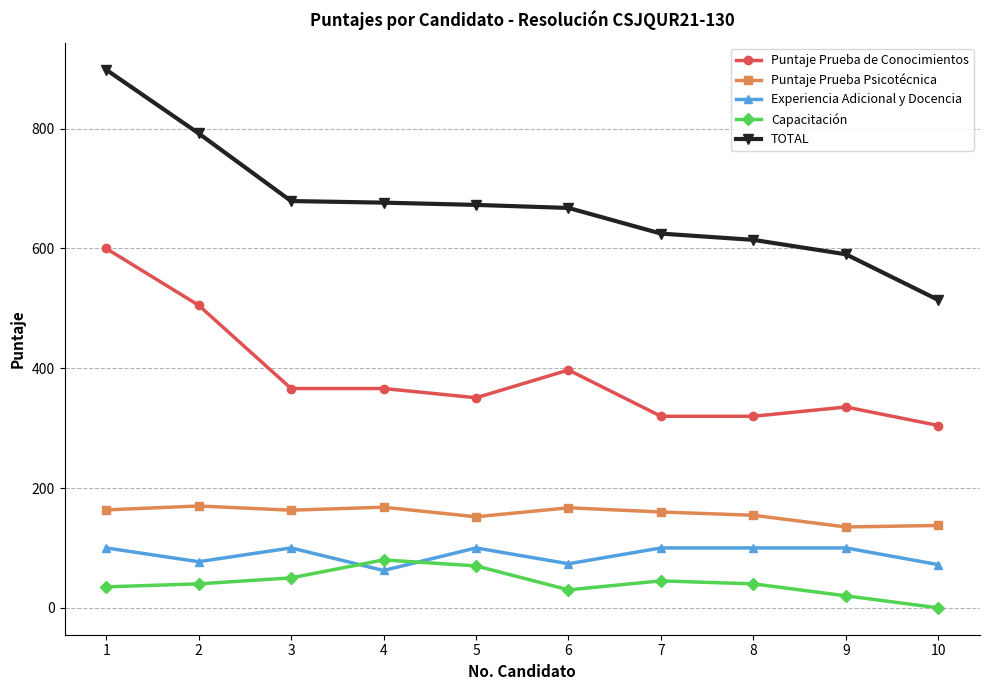

How many lines are shown in the chart?

5